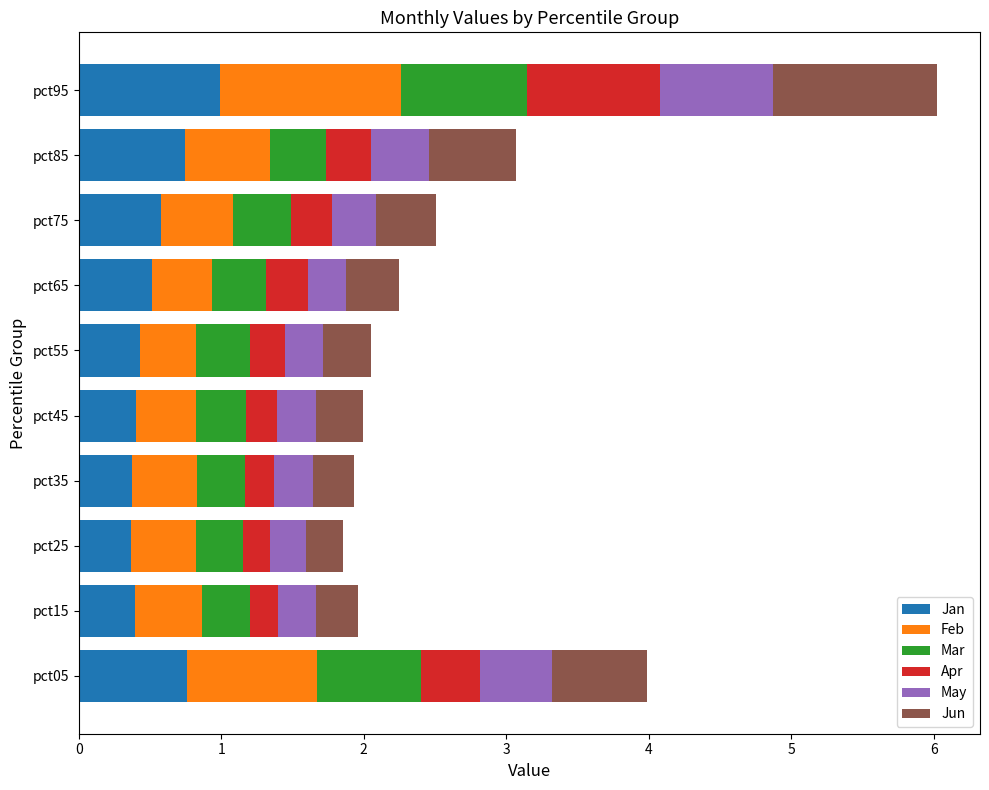

At which category is the sum across all series the highest?

pct95